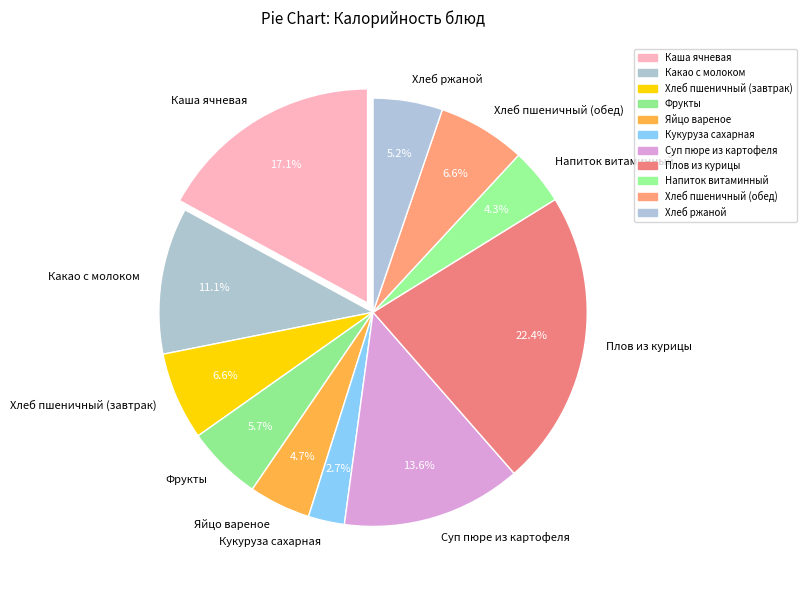

Which slice is the largest?

Плов из курицы